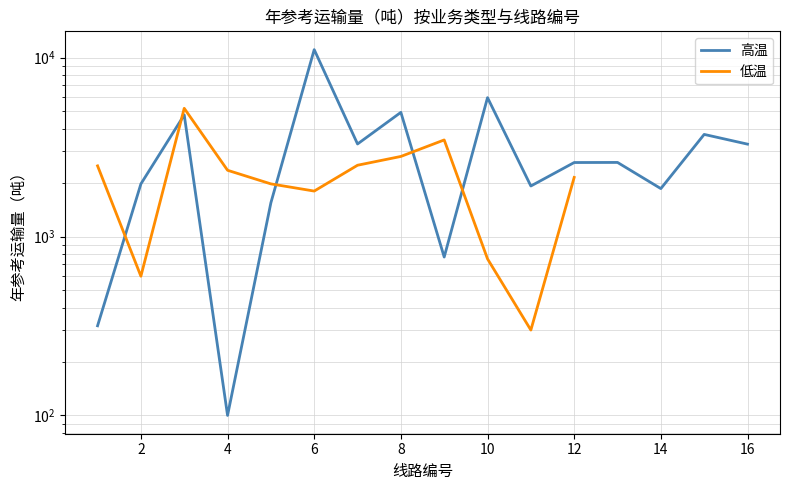

What is the difference between the maximum and minimum values?

10984